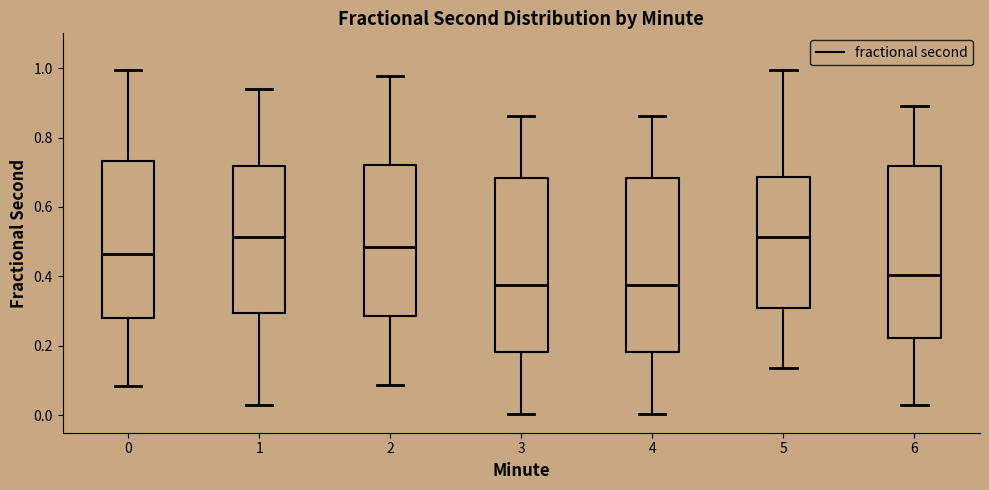

Reading left to right, transcribe this box plot: for each box, give where its median line is, the range the box spans, and where its two whiskers end, as read against the y-axis. The values are not printed on the chart, so give them approximately, as read against the axis.

0: median 0.46, box 0.28 to 0.74, whiskers 0.08 to 1.00
1: median 0.52, box 0.30 to 0.72, whiskers 0.02 to 0.94
2: median 0.48, box 0.28 to 0.72, whiskers 0.08 to 0.98
3: median 0.38, box 0.18 to 0.68, whiskers 0.00 to 0.86
4: median 0.38, box 0.18 to 0.68, whiskers 0.00 to 0.86
5: median 0.52, box 0.30 to 0.68, whiskers 0.14 to 1.00
6: median 0.40, box 0.22 to 0.72, whiskers 0.02 to 0.90